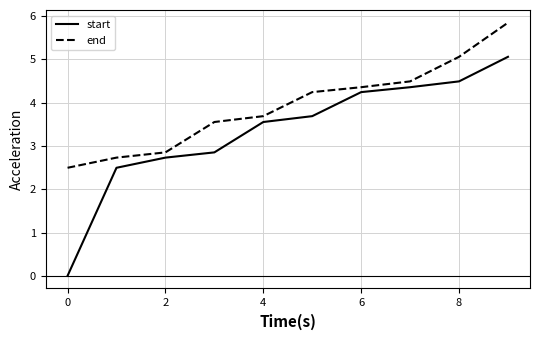

At how many categories does at least one series exceed 4?

5